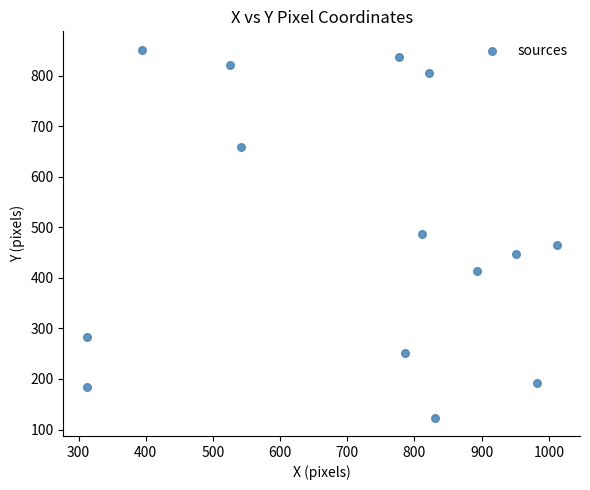

What is the range of X values (max minus min)?

699.3